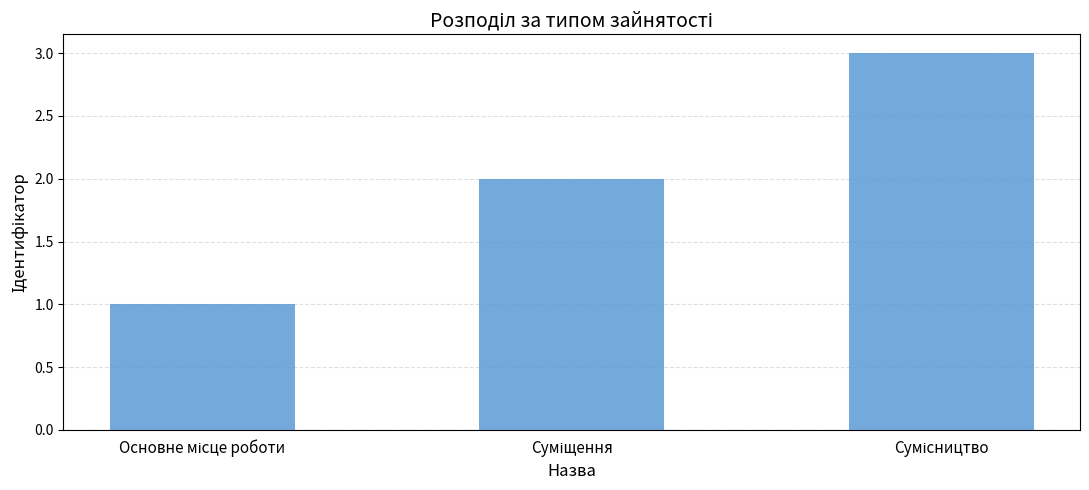

What is the difference between the second highest and minimum values?

1